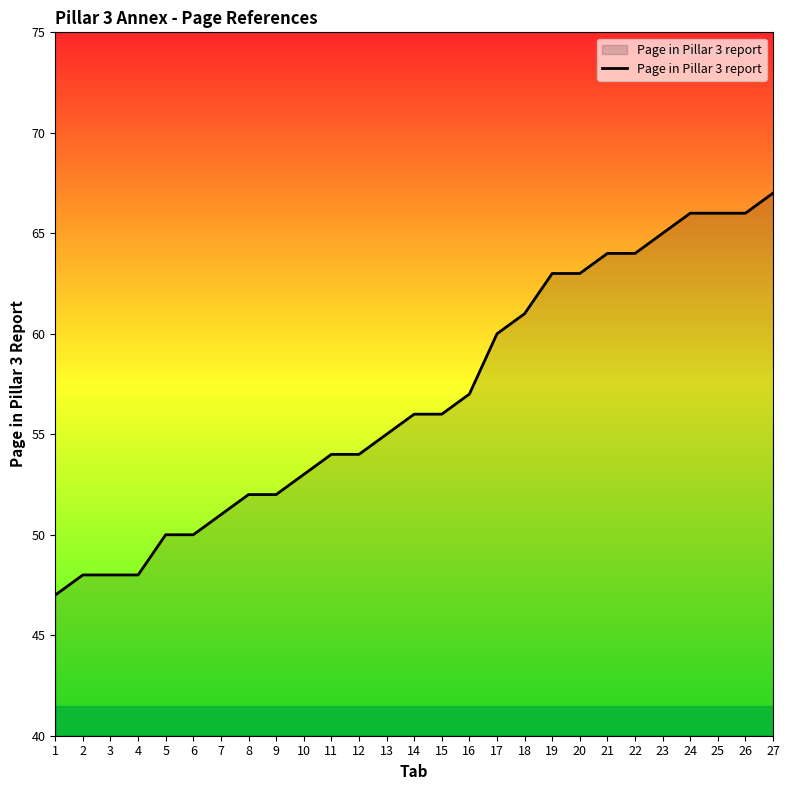

What value does the data have at 19?

63